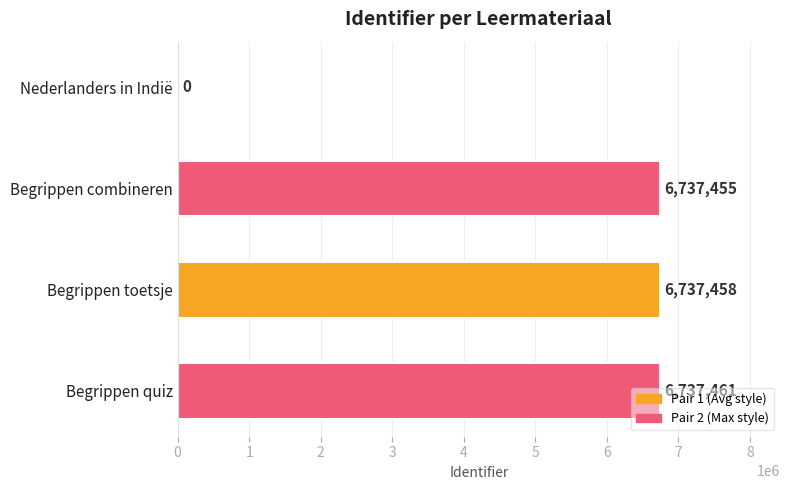

What value does the data have at Begrippen combineren?

6737455